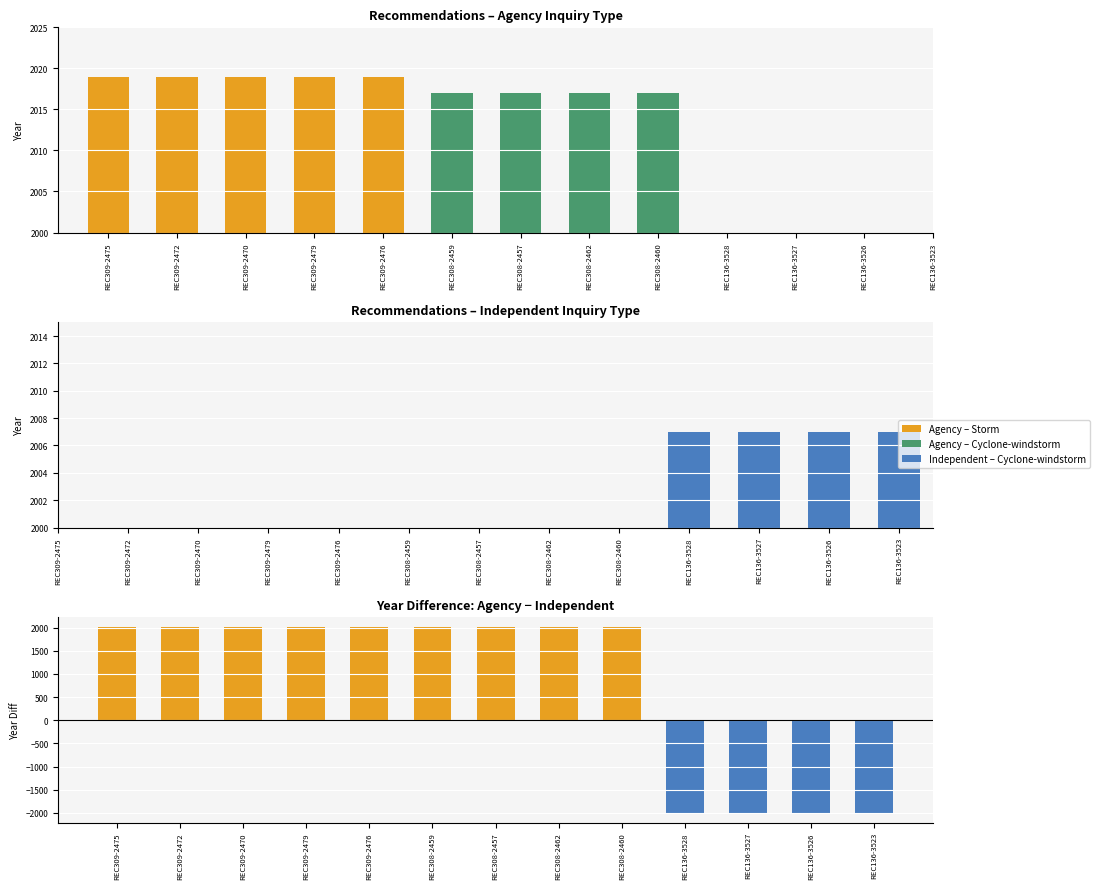

Rank the categories by value from highest to lowest.

REC309-2475, REC309-2472, REC309-2470, REC309-2479, REC309-2476, REC308-2459, REC308-2457, REC308-2462, REC308-2460, REC136-3528, REC136-3527, REC136-3526, REC136-3523